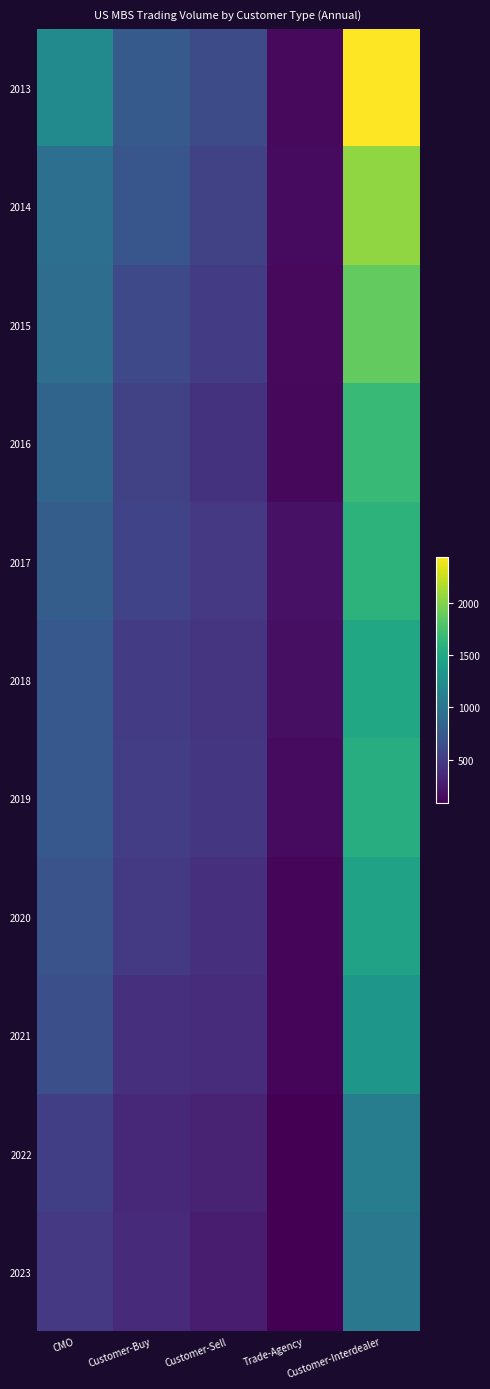

Which label corresponds to the largest value in the chart?

Customer-Interdealer